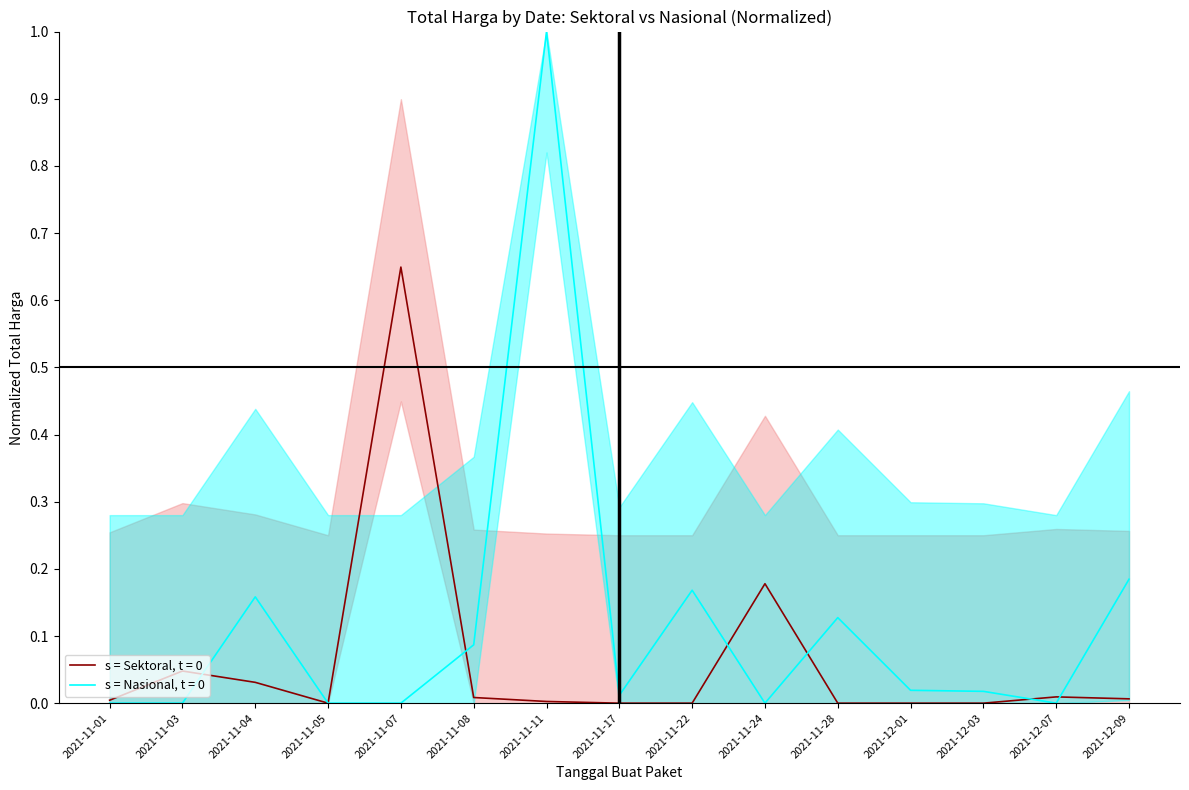

Reading right to left, list all the values displayed in this chart.

Total Harga (Sektoral): 0.0	0.0	0.0	0.0	0.0	0.2	0.0	0.0	0.0	0.0	0.6	0.0	0.0	0.0	0.0
Total Harga (Nasional): 0.2	0.0	0.0	0.0	0.1	0.0	0.2	0.0	1.0	0.1	0.0	0.0	0.2	0.0	0.0